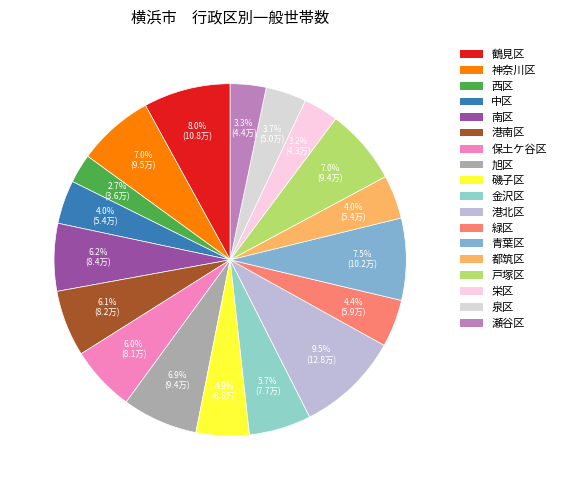

To the nearest percent, what is the combined percentage of 磯子区 and 緑区?

9%